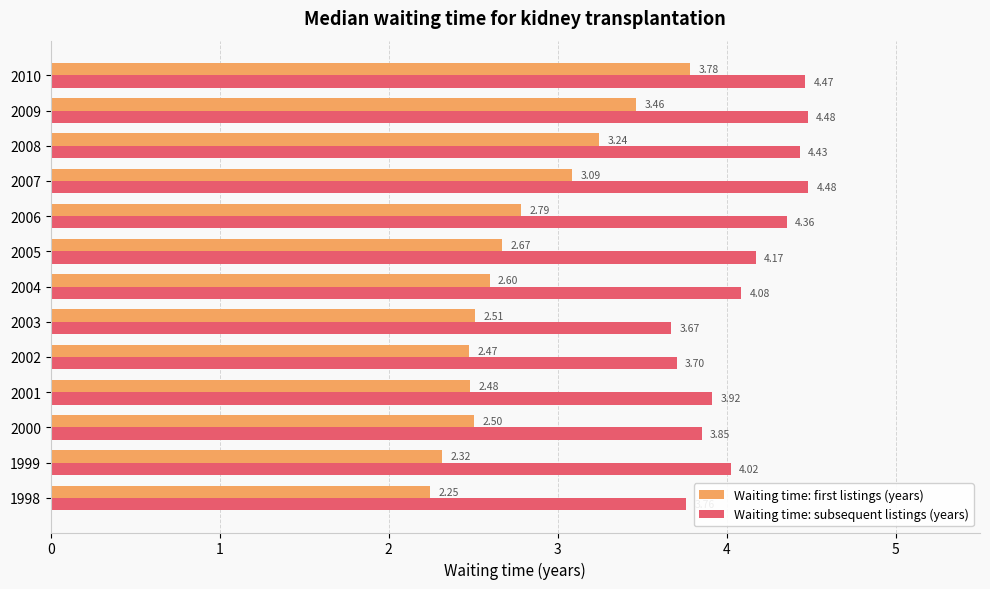

What is the difference between the highest and lowest values at 2005?

1.5